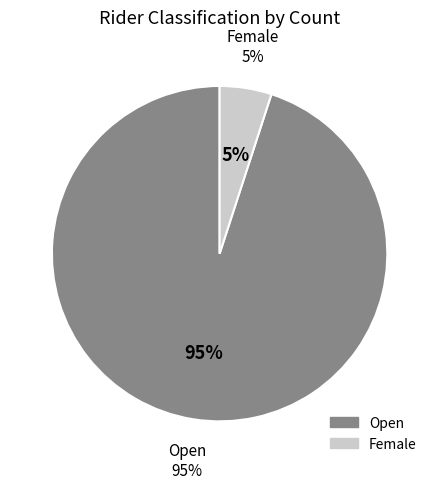

What percentage is the Female slice, to the nearest percent?

5%